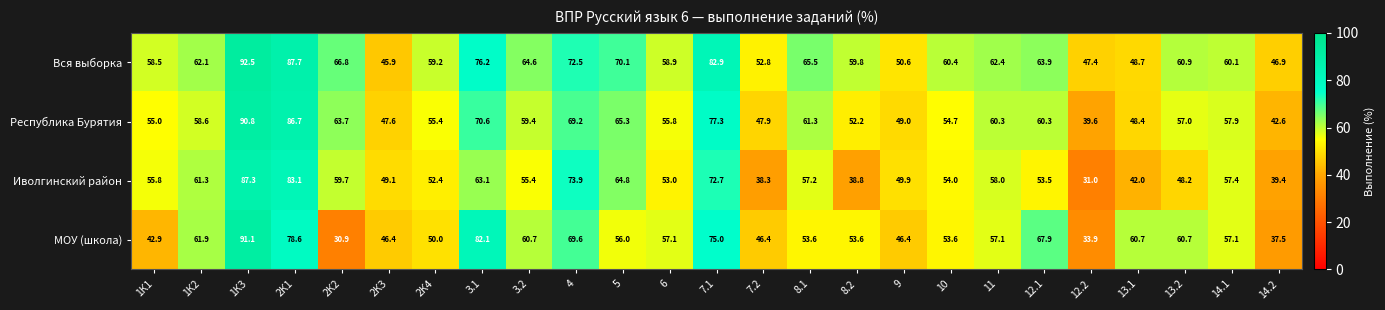

Between 7.1 and 10, which series saw the biggest shift?

Республика Бурятия